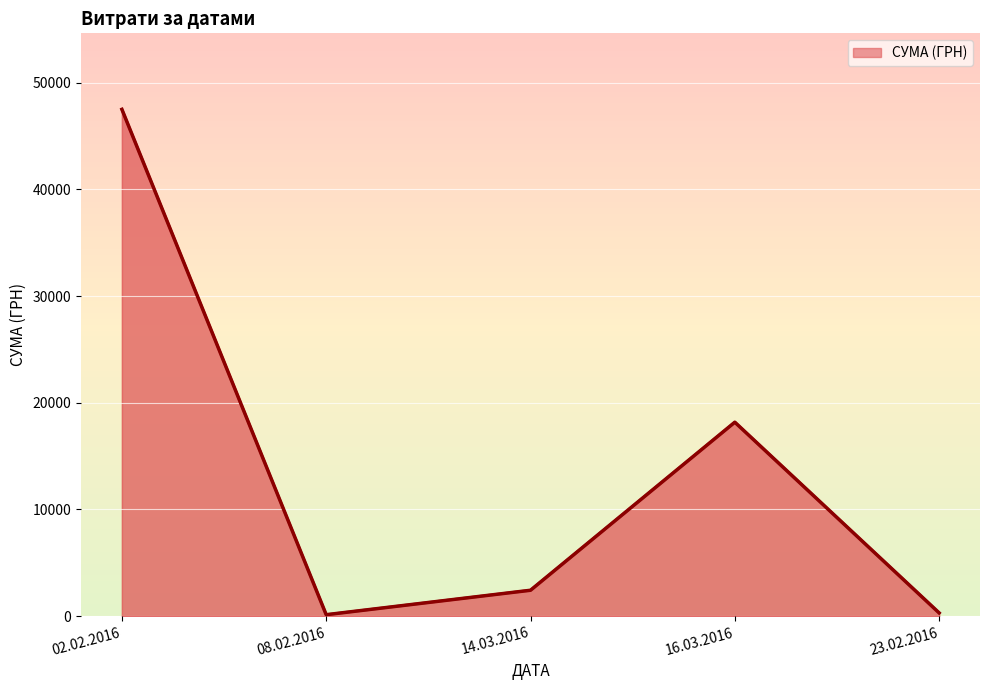

Reading left to right, list all the values displayed in this chart.

47505.4	135.7	2427.4	18179.8	303.4